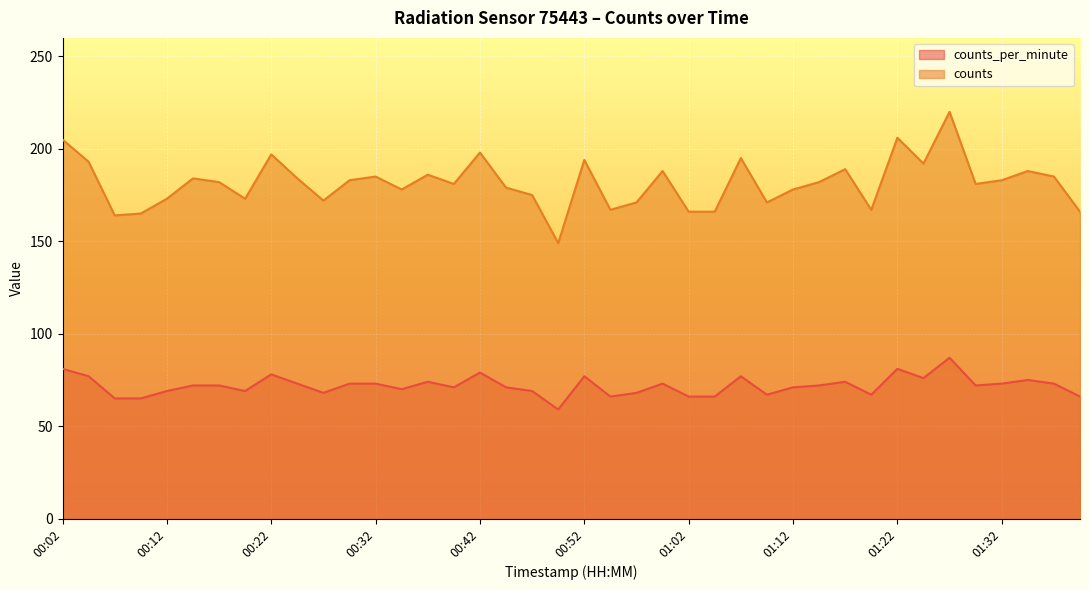

What position from the right is 00:12?

36